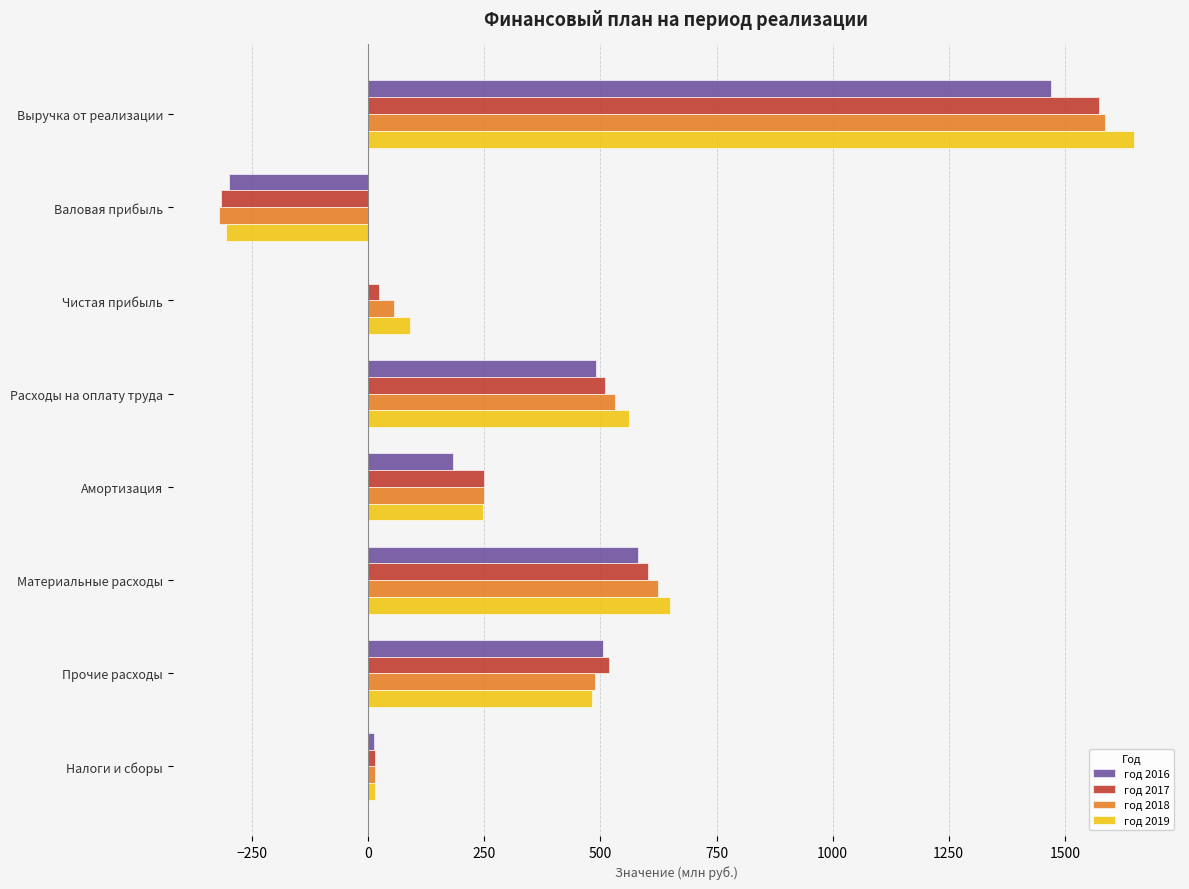

The год 2018 series shows 227.4 at Прочие расходы. True or false?

False